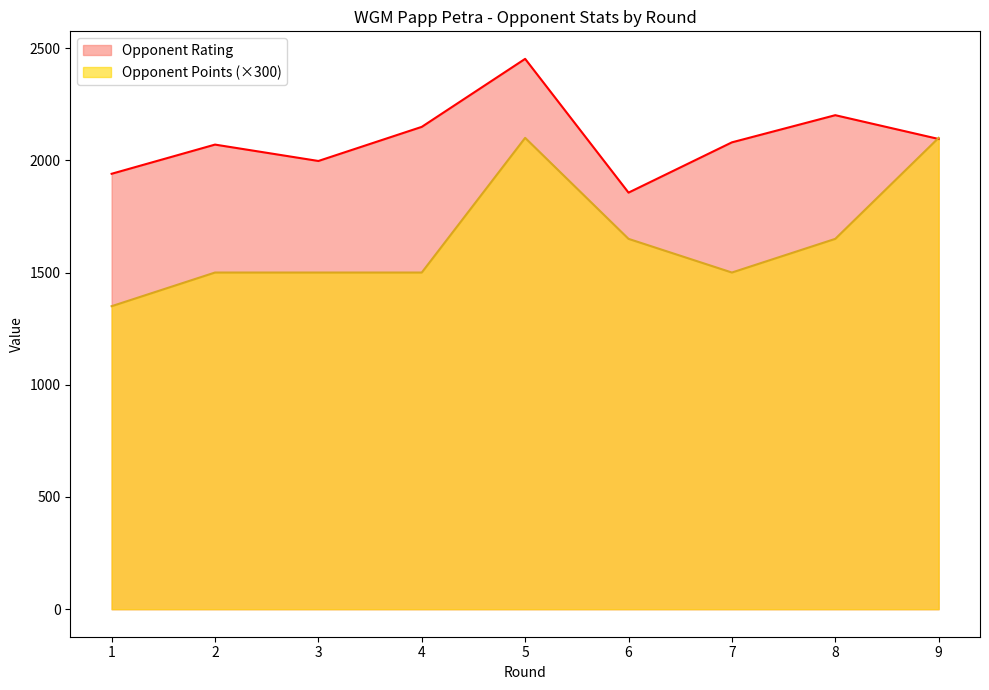

Reading left to right, extract all data points from this chart.

Opponent Rating: 1=1940	2=2070	3=1997	4=2149	5=2452	6=1856	7=2080	8=2201	9=2095
Opponent Points: 1=1350	2=1500	3=1500	4=1500	5=2100	6=1650	7=1500	8=1650	9=2100